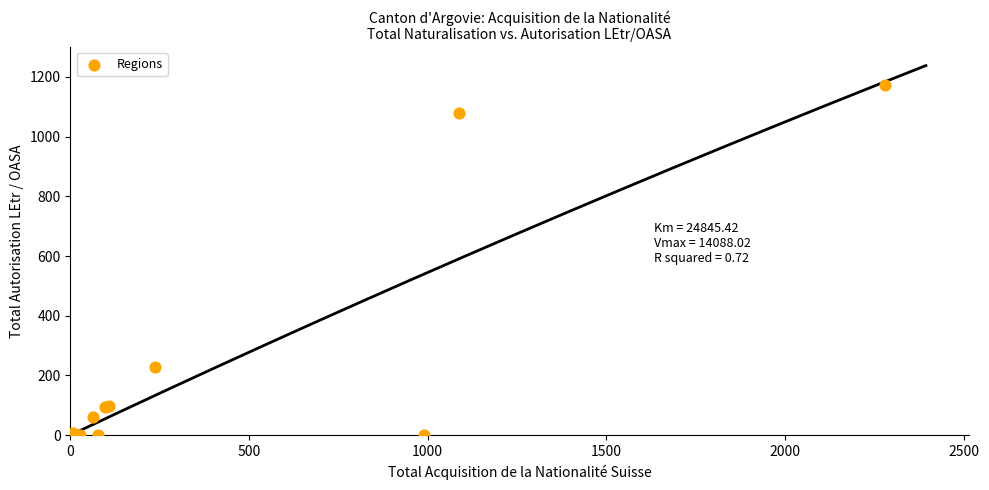

What Y value in the scatter plot is closest to 587?

230